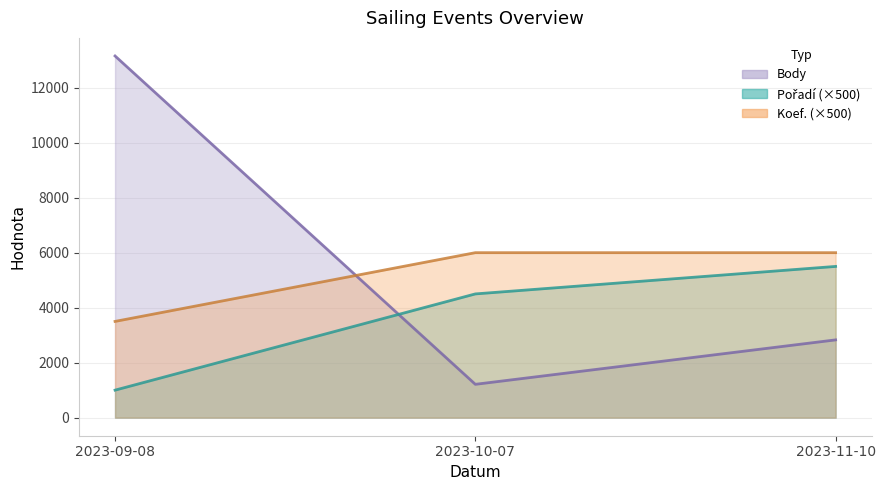

At which label does Pořadí reach its peak?

2023-11-10